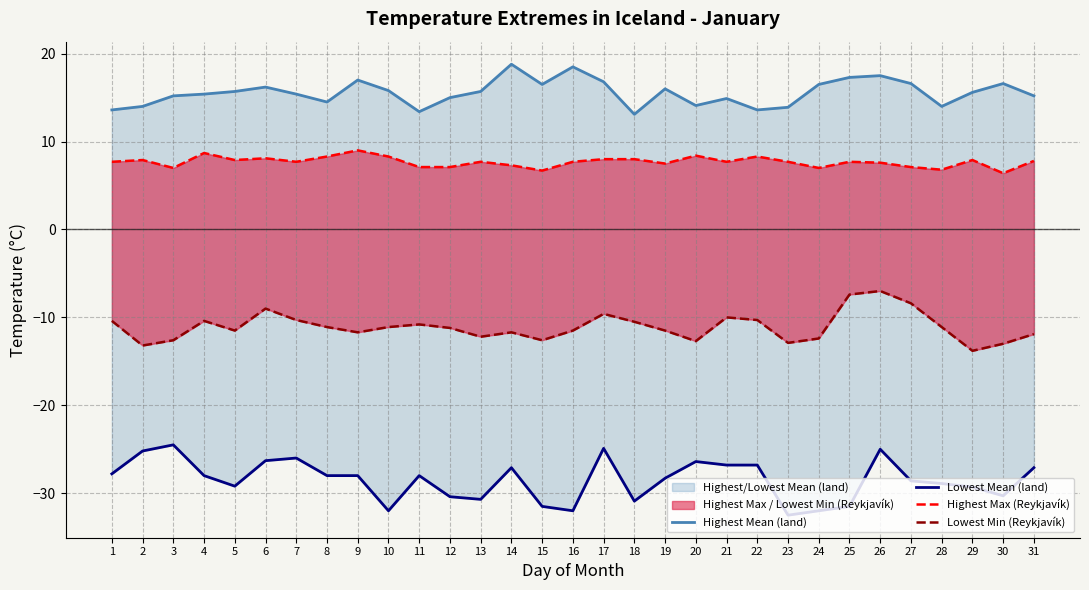

True or false: Highest Mean (land) has a value of 19.0 at 28.

False